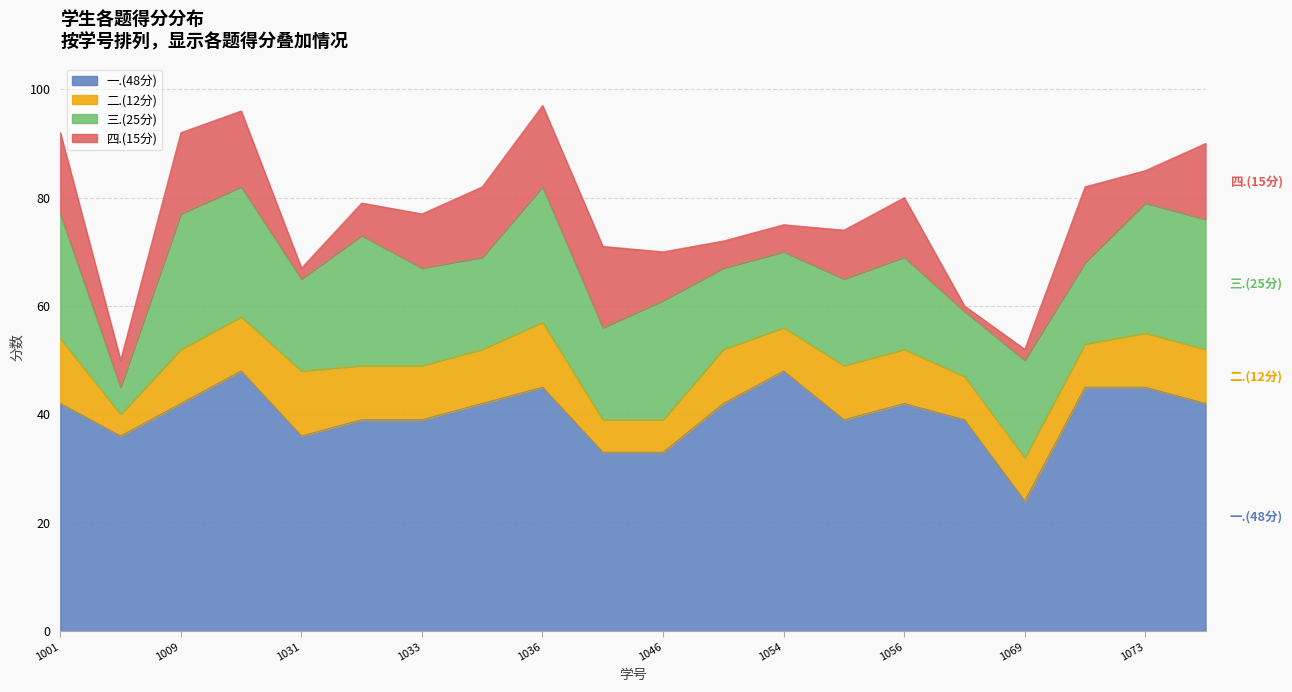

The 三.(25分) series shows 40 at 2022051027. True or false?

False